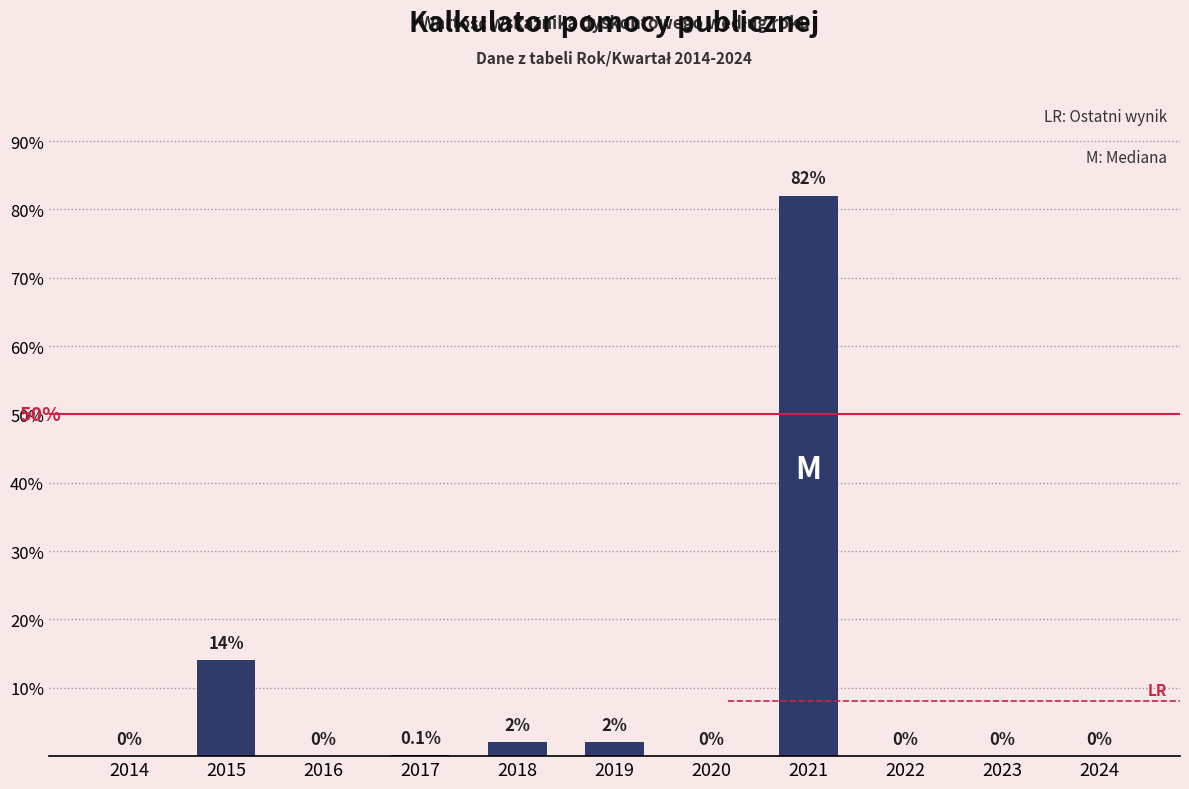

What is the ratio of the value at 2019 to the value at 2018?

1.0